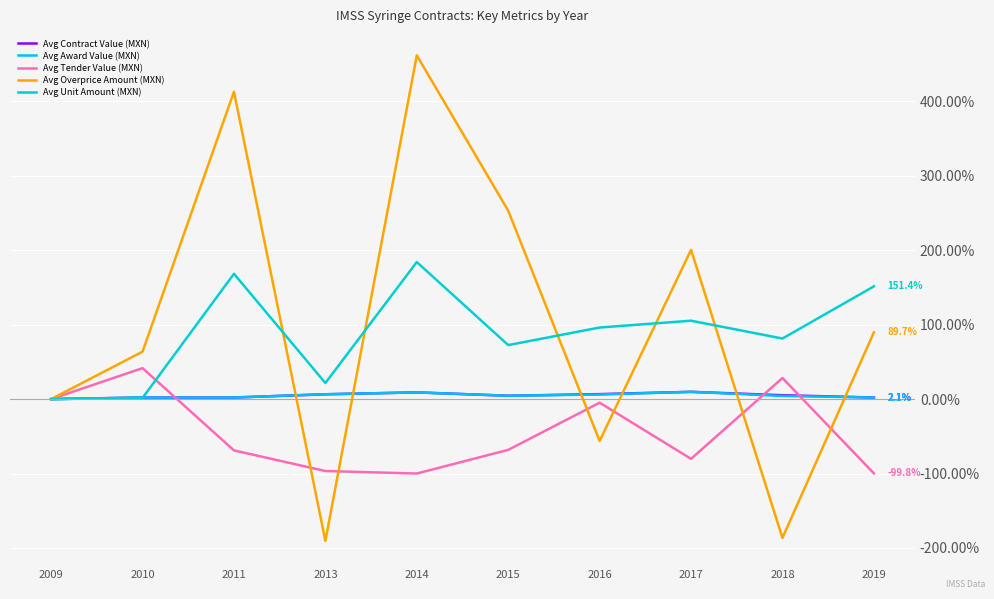

What is the minimum value shown in the chart?

-190.4